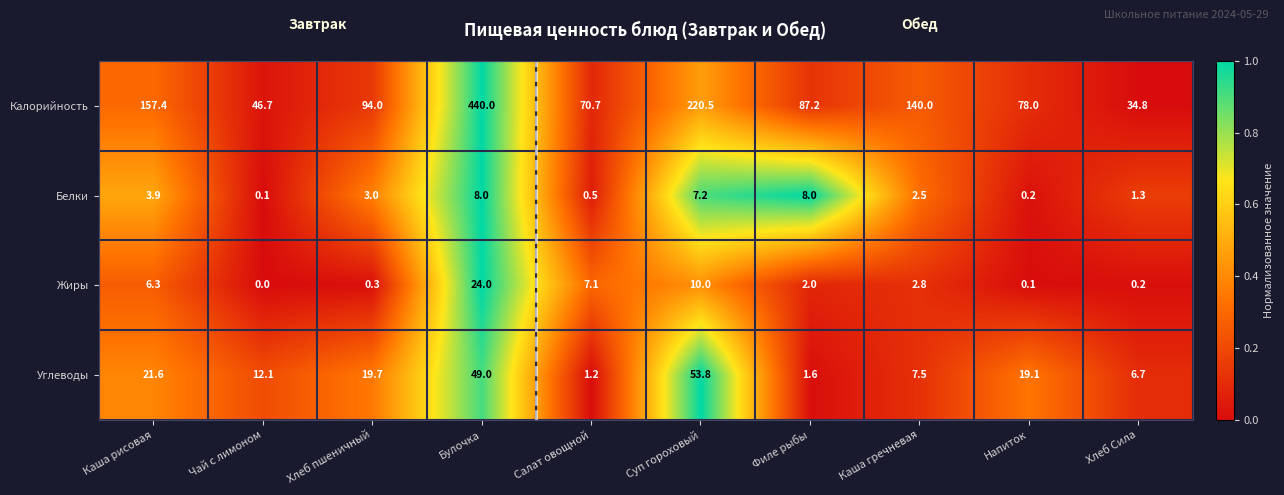

How many data points does each series have?

10